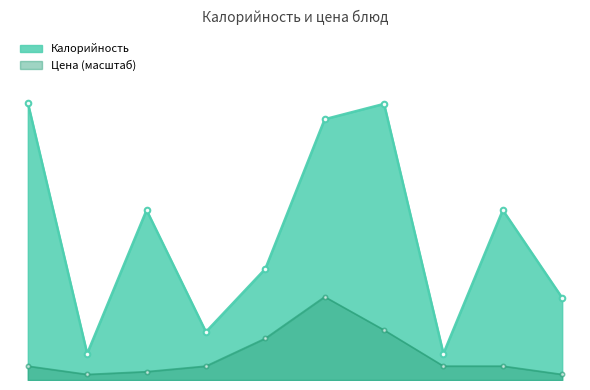

What is the total value across all series at овощи консервированные?

65.7